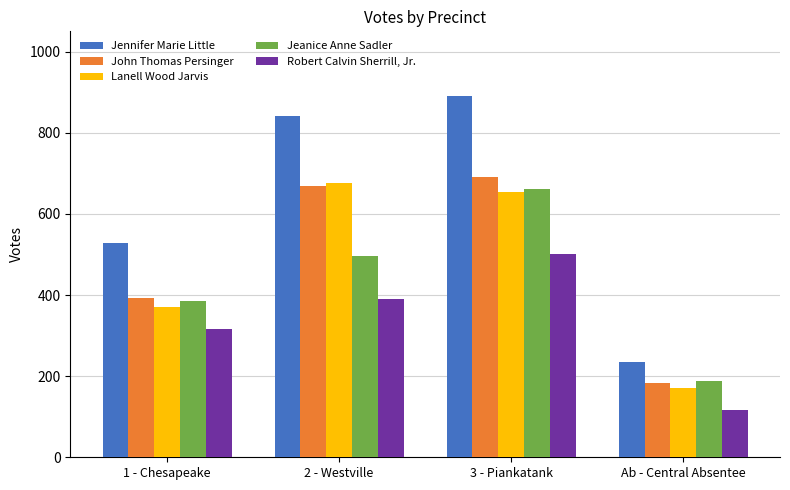

The value of Robert Calvin Sherrill, Jr. at 2 - Westville is 128. True or false?

False